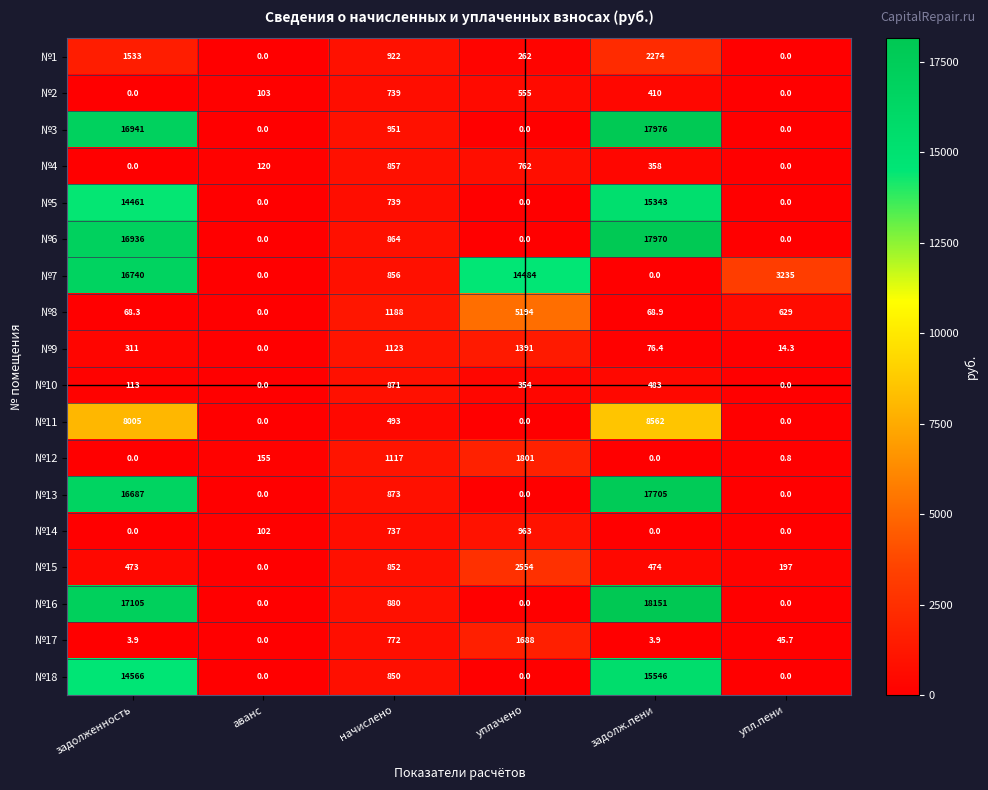

Between начислено and упл.пени, which series saw the biggest shift?

№7